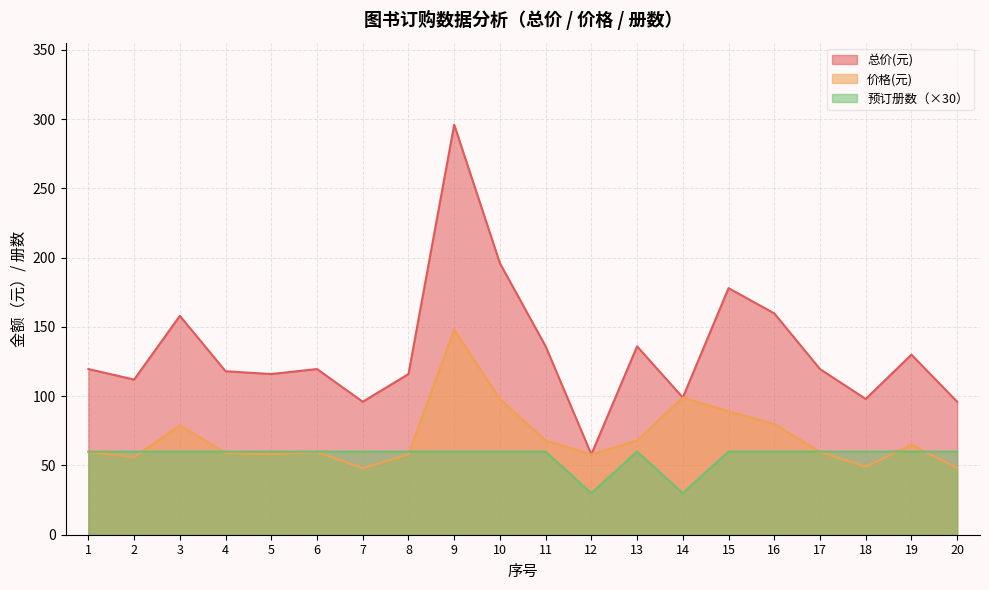

How many intersections are there between 价格(元) and 预订册数?

6